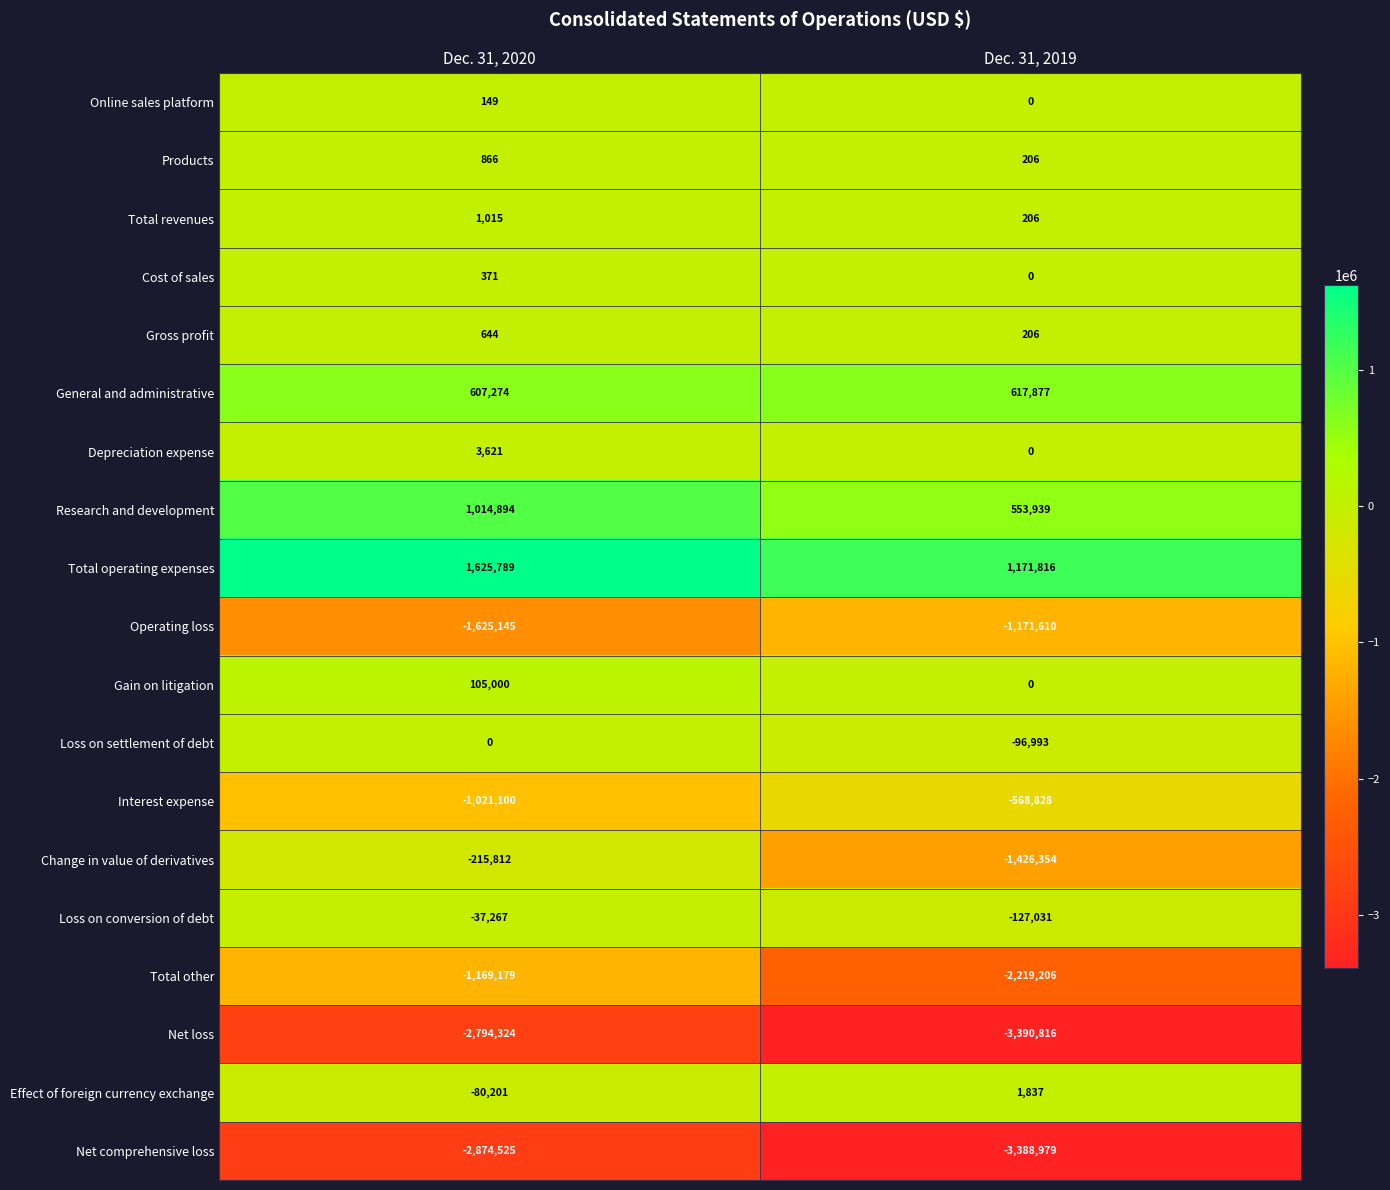

Which series has the widest spread of values?

Change in value of derivatives